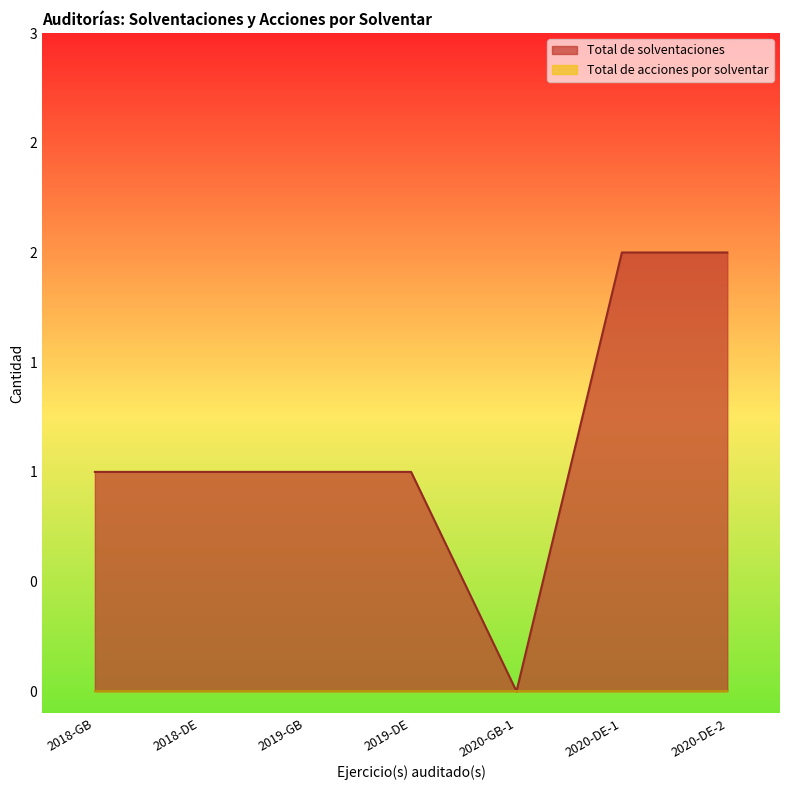

What is the label of the 4th point from the right?

2019-DE